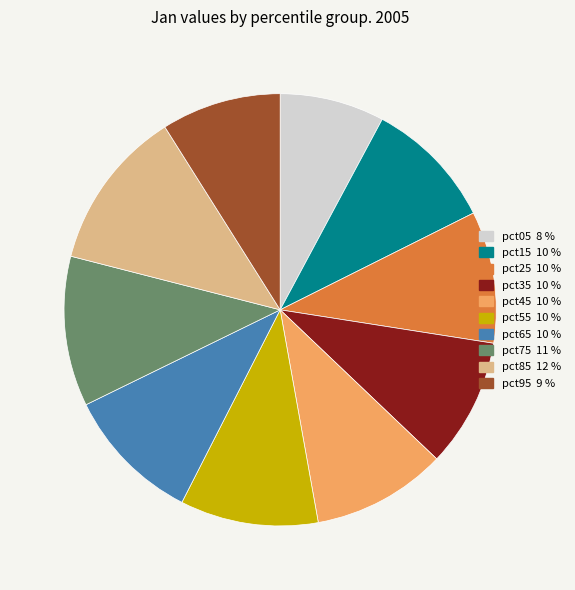

Which has a higher value, pct05 8 % or pct35 10 %?

pct35 10 %